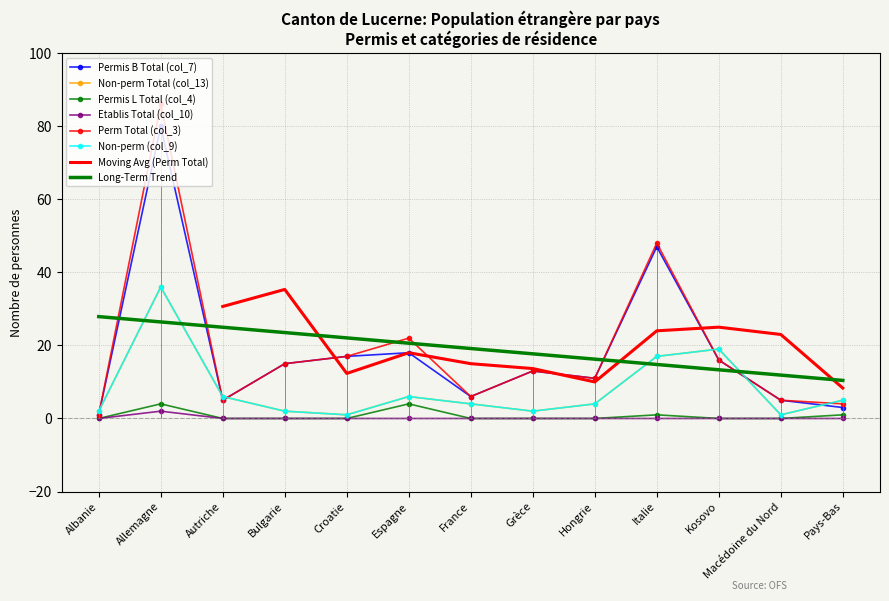

Rank the series at Grèce from lowest to highest value.

Permis L Total (col_4), Etablis Total (col_10), Non-perm Total (col_13), Non-perm (col_9), Permis B Total (col_7), Perm Total (col_3)